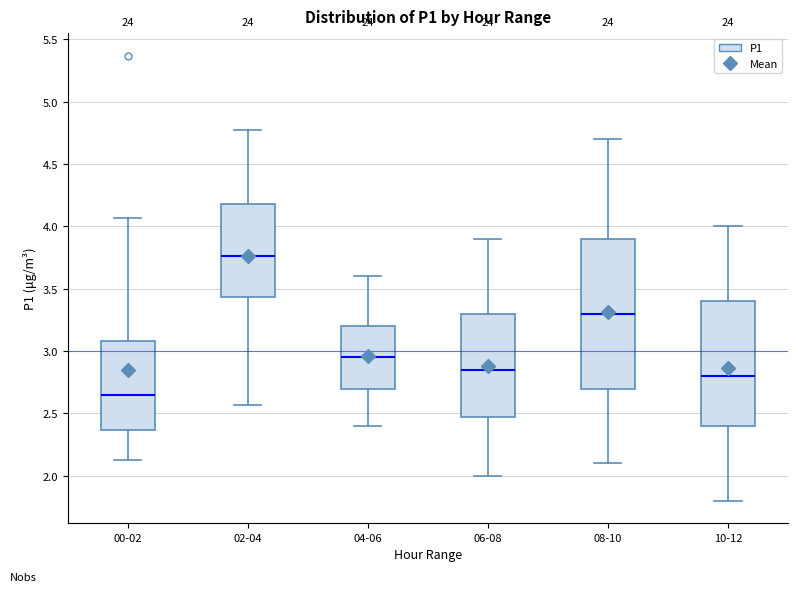

Reading left to right, transcribe this box plot: for each box, give where its median line is, the range the box spans, and where its two whiskers end, as read against the y-axis. The values are not printed on the chart, so give them approximately, as read against the axis.

00-02: median 2.65, box 2.35 to 3.10, whiskers 2.15 to 4.05
02-04: median 3.75, box 3.45 to 4.20, whiskers 2.55 to 4.75
04-06: median 2.95, box 2.70 to 3.20, whiskers 2.40 to 3.60
06-08: median 2.85, box 2.50 to 3.30, whiskers 2.00 to 3.90
08-10: median 3.30, box 2.70 to 3.90, whiskers 2.10 to 4.70
10-12: median 2.80, box 2.40 to 3.40, whiskers 1.80 to 4.00